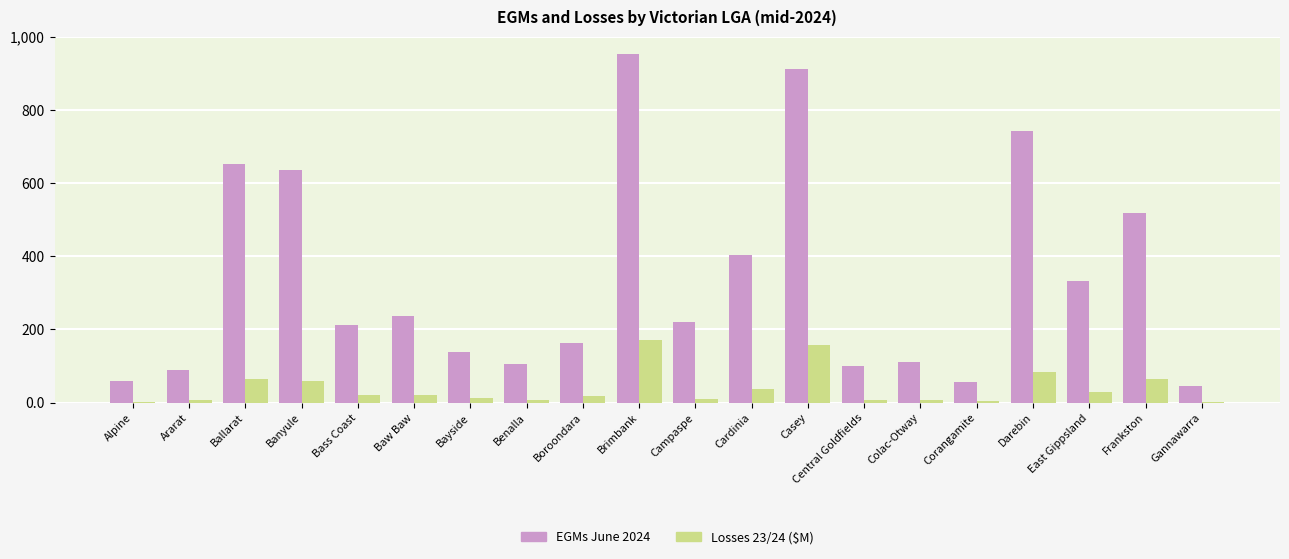

Does the chart contain stacked bars?

No